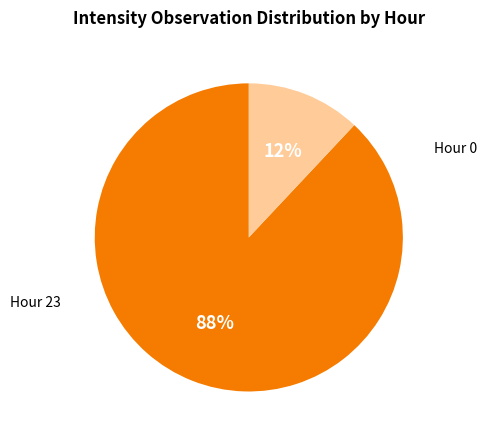

True or false: Hour 0 accounts for 12% of the total.

True